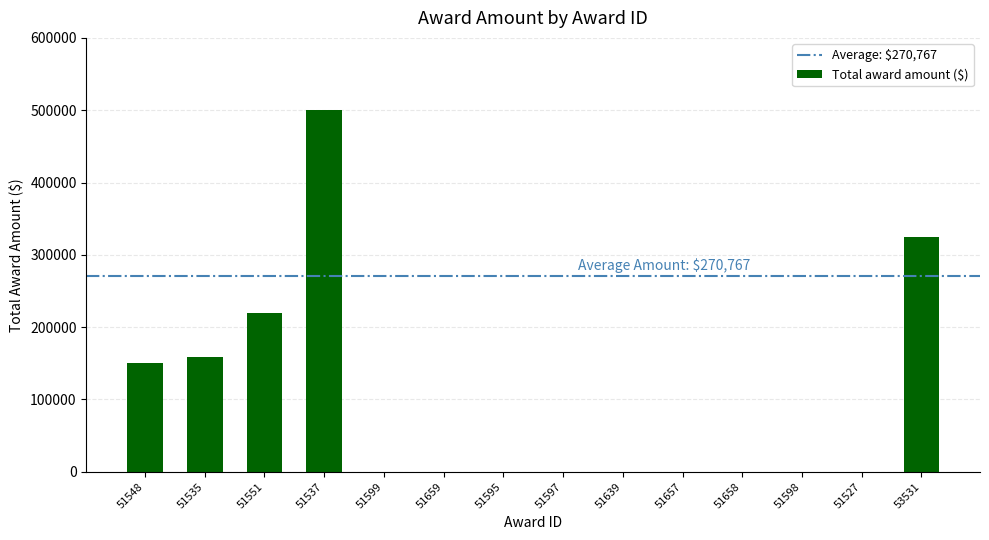

Count the number of values greater than 0.

5